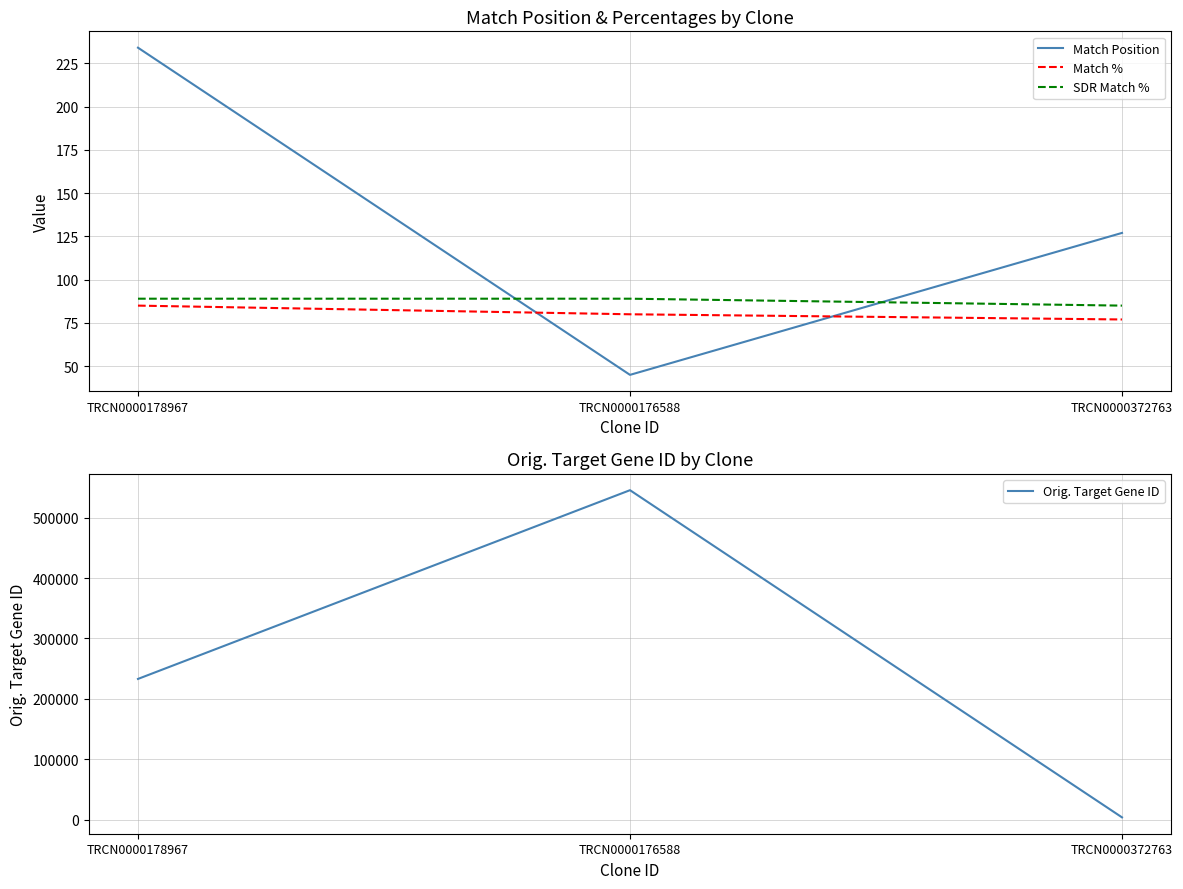

The value of Match Position at TRCN0000372763 is 182. True or false?

False